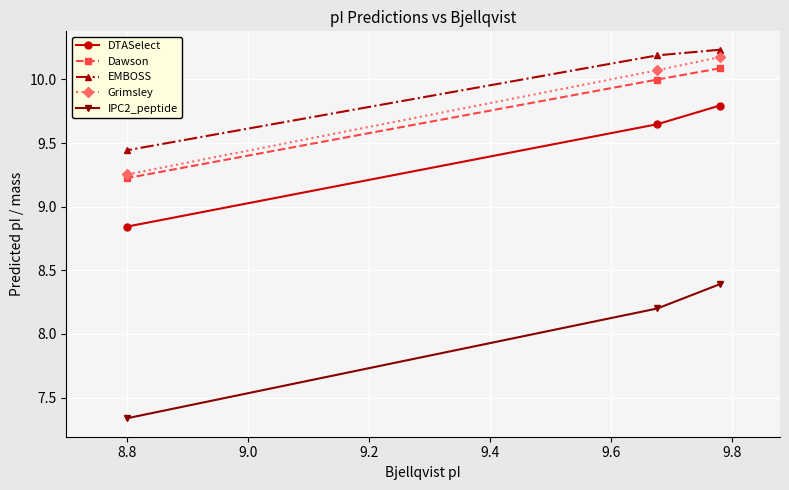

At how many categories does at least one series exceed 9?

3